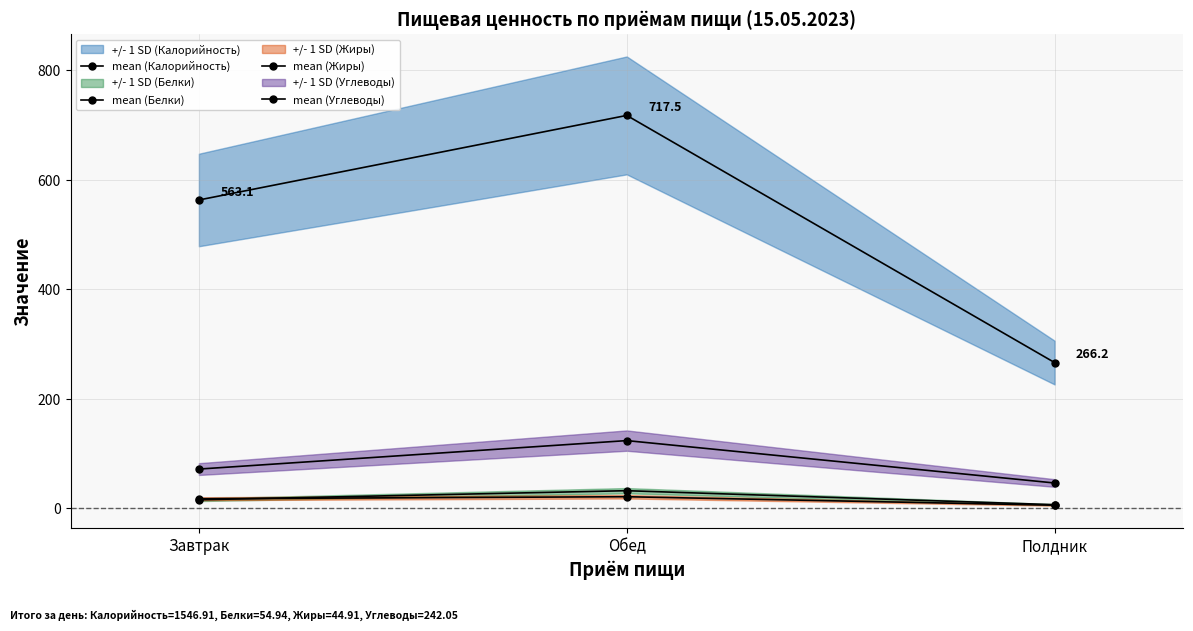

How many lines are shown in the chart?

4